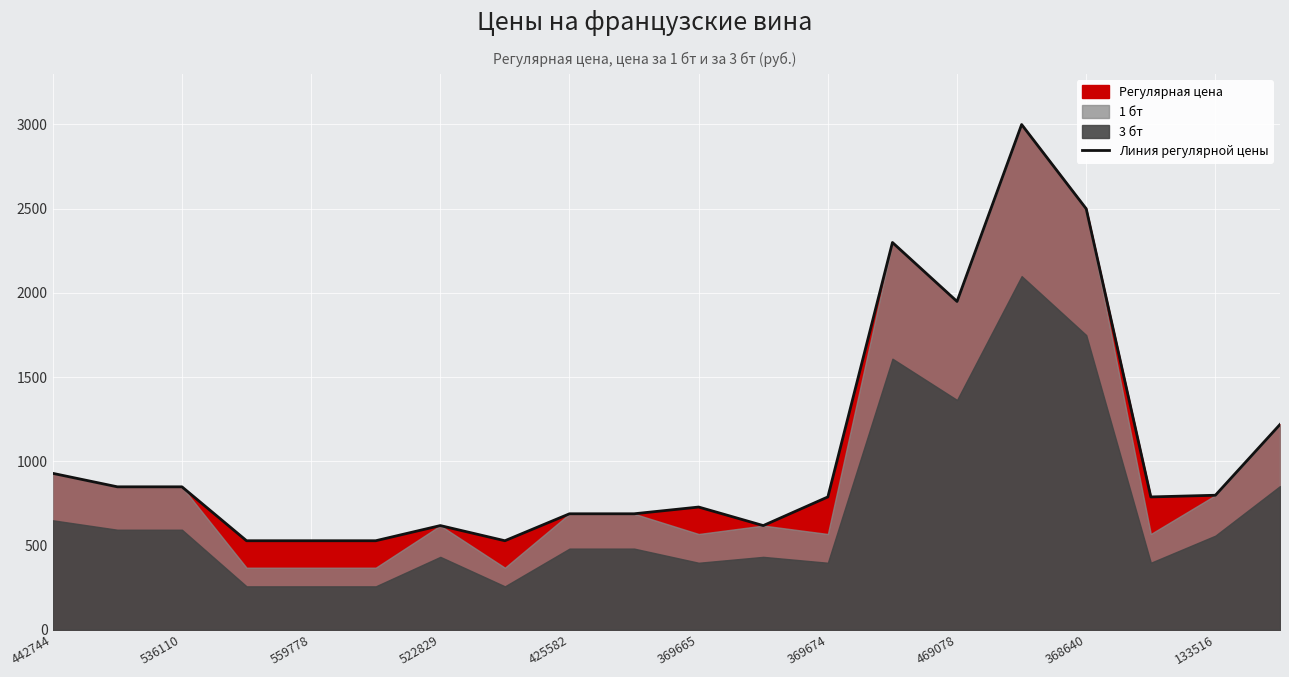

Which category has the highest value across all series?

15